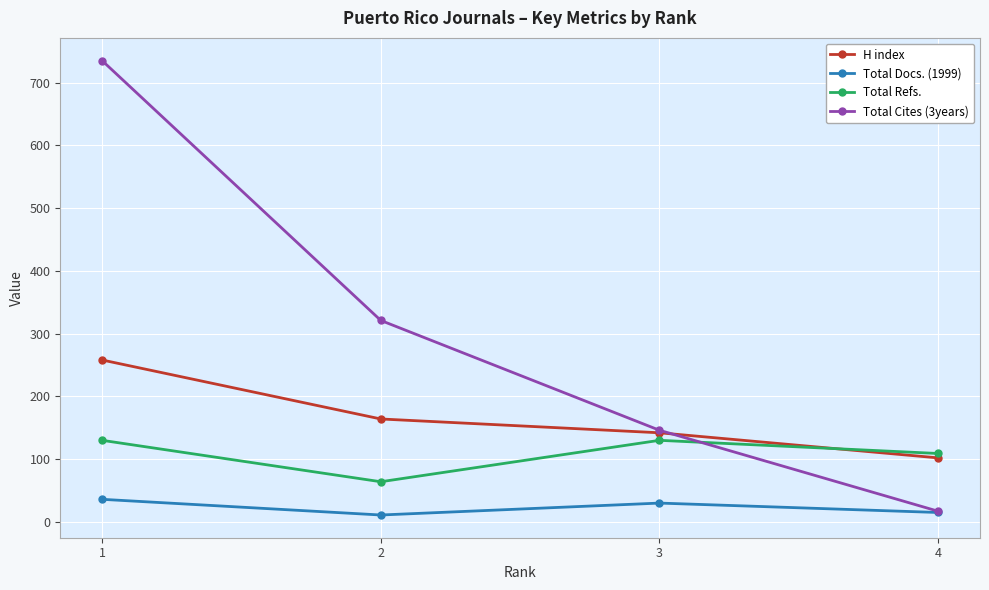

At how many categories does at least one series exceed 200?

2